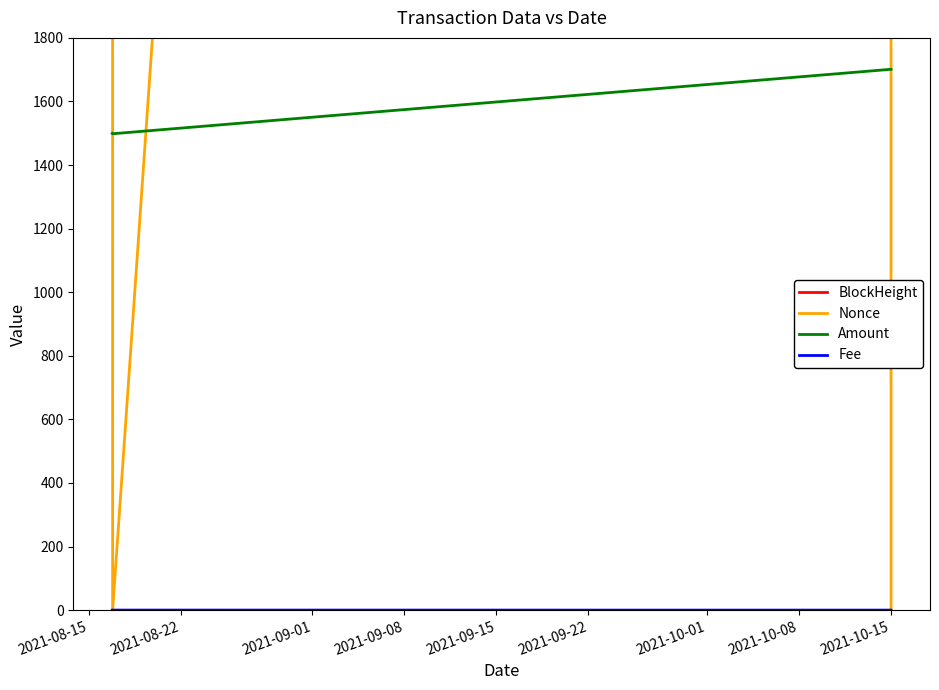

What is the greatest value displayed?

70883.0